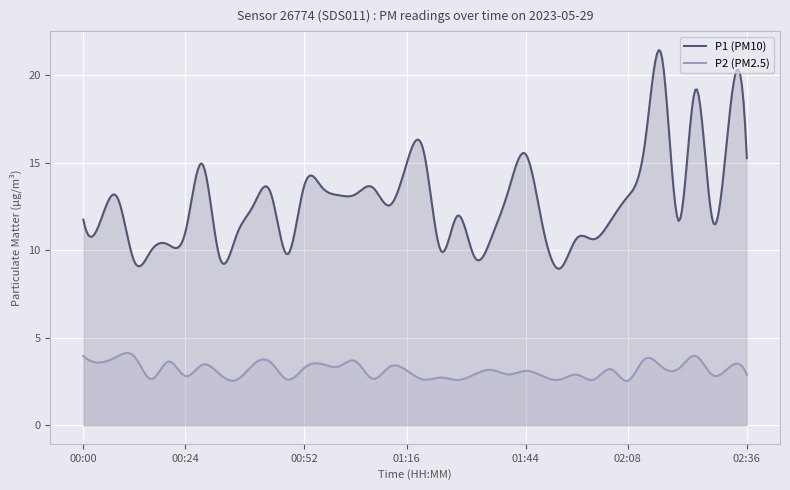

Rank the series by their maximum value, from highest to lowest.

P1 (PM10), P2 (PM2.5)